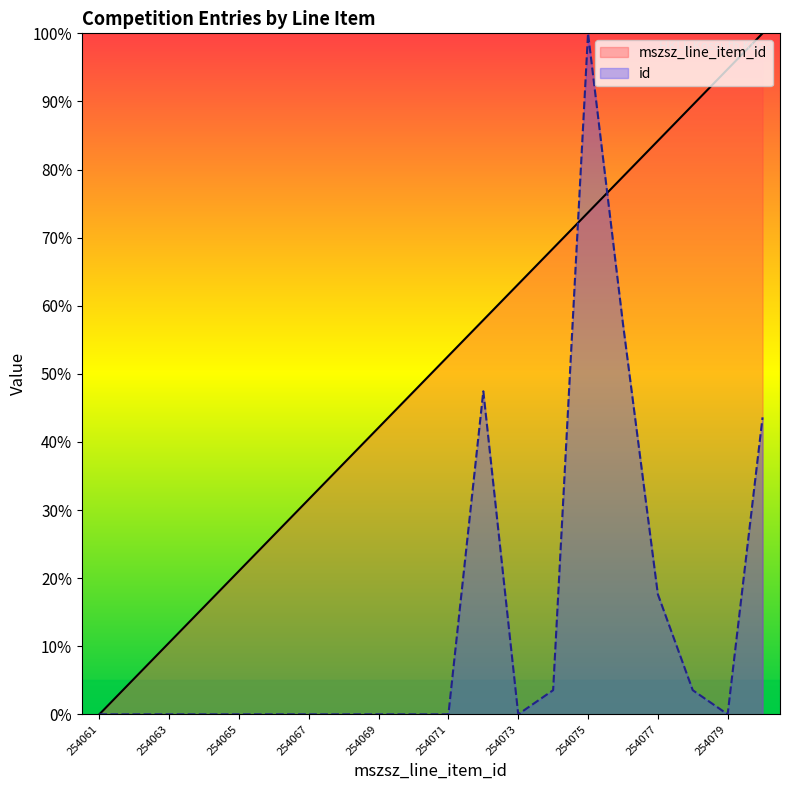

List the series in order of their peak value, lowest first.

mszsz_line_item_id, id